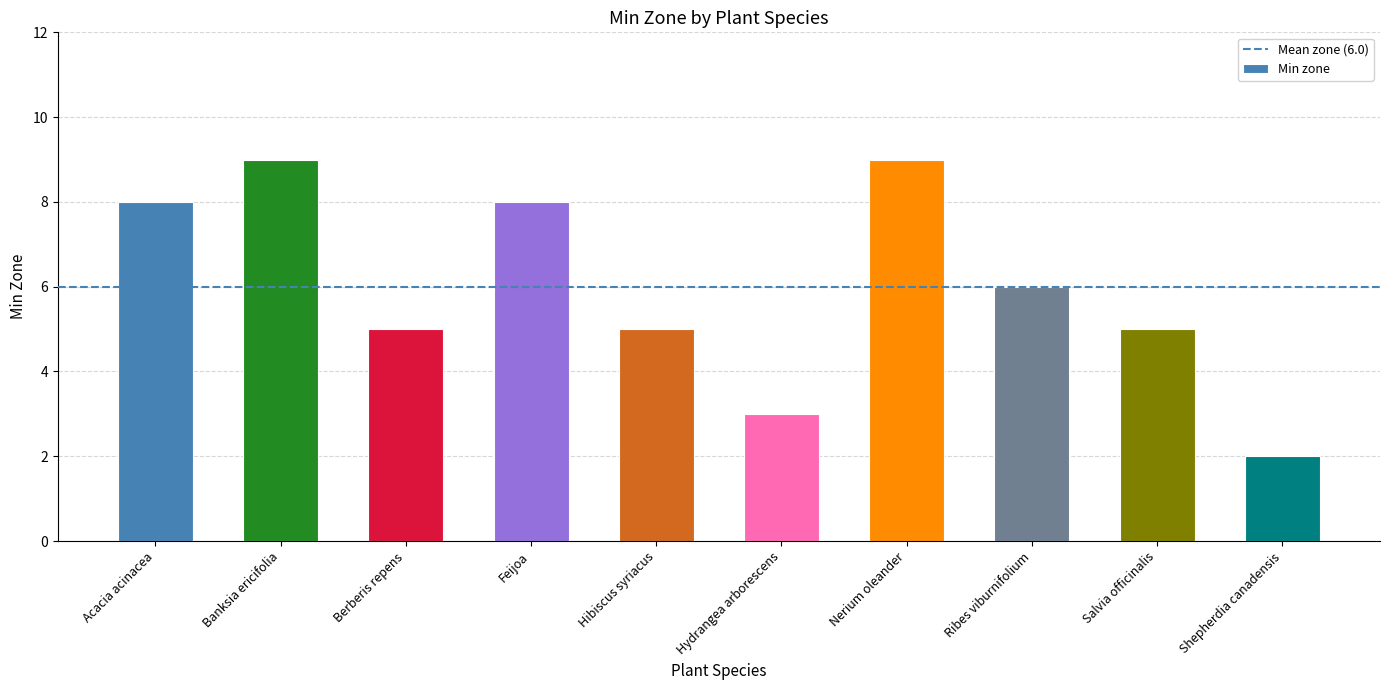

What is the difference between the values at Nerium oleander and Hydrangea arborescens?

6